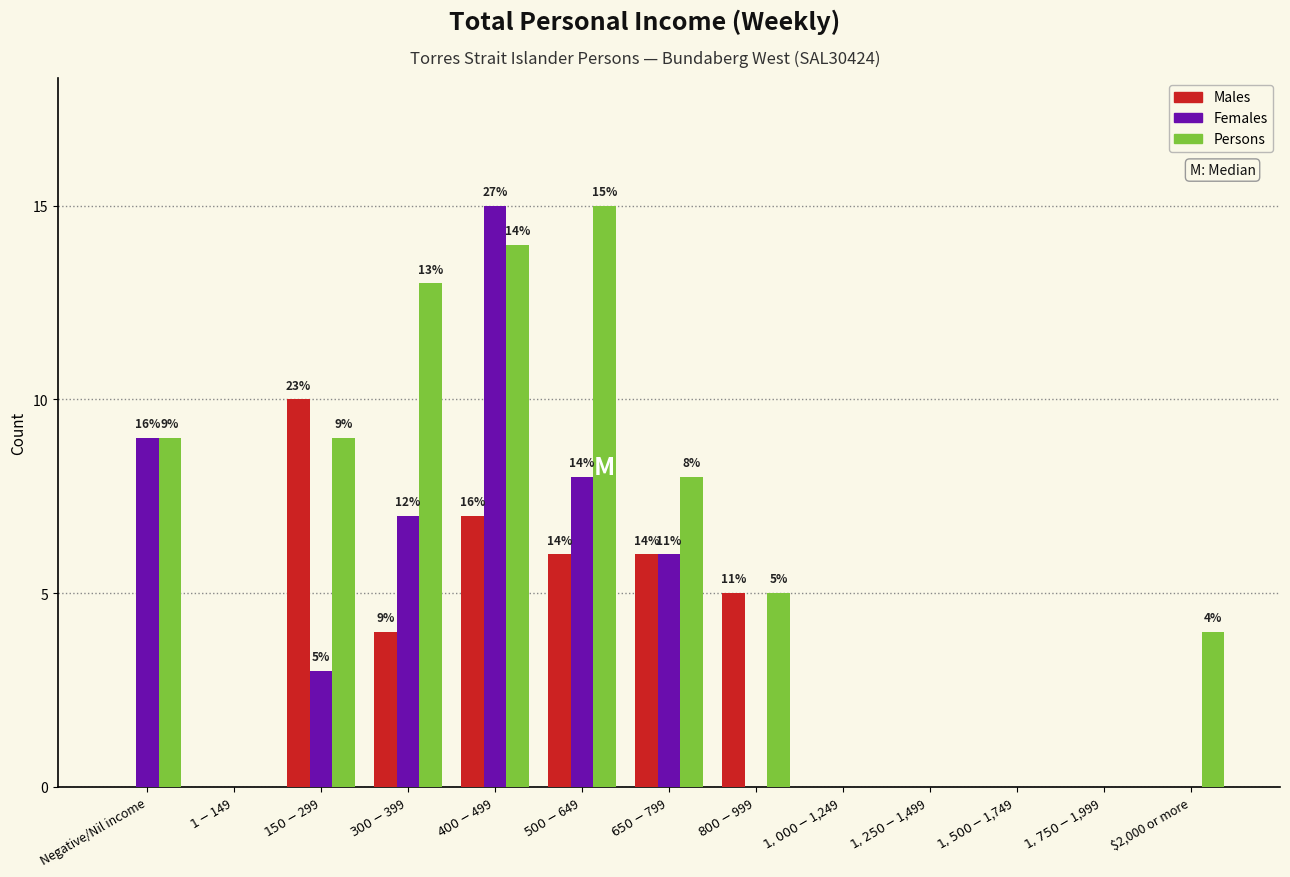

Is it true that Females equals -7 at $2,000 or more?

False